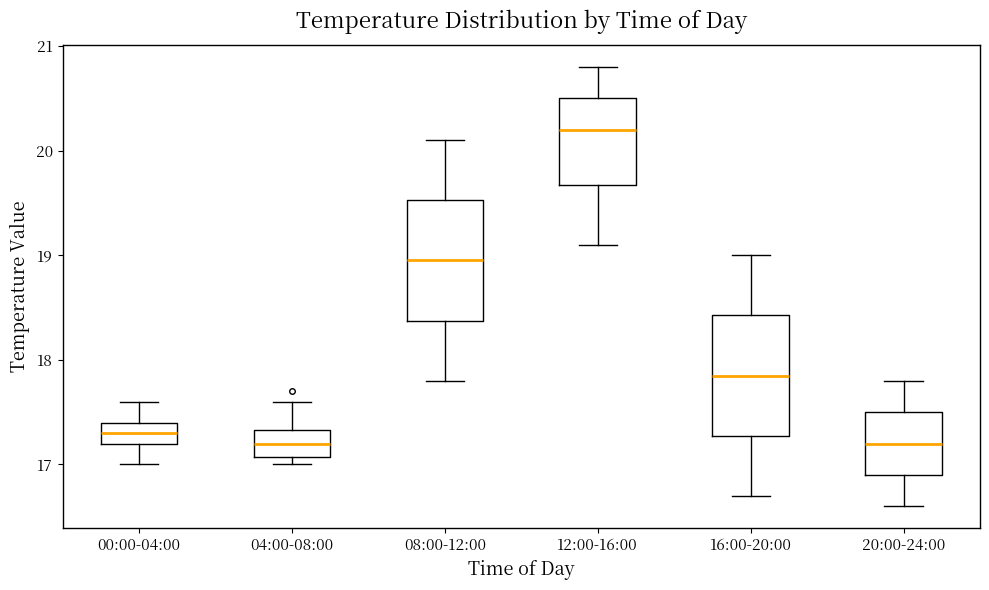

Where is the upper edge of the box for 04:00-08:00 on the y-axis? The values are not printed on the chart, so give them approximately, as read against the axis.

17.3